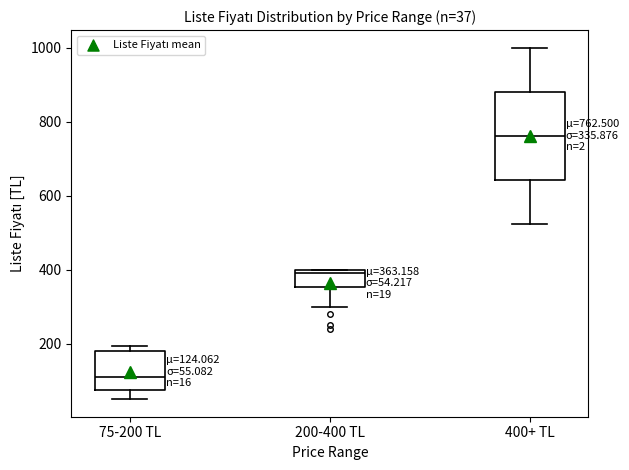

Which box's median line is the highest?

400+ TL